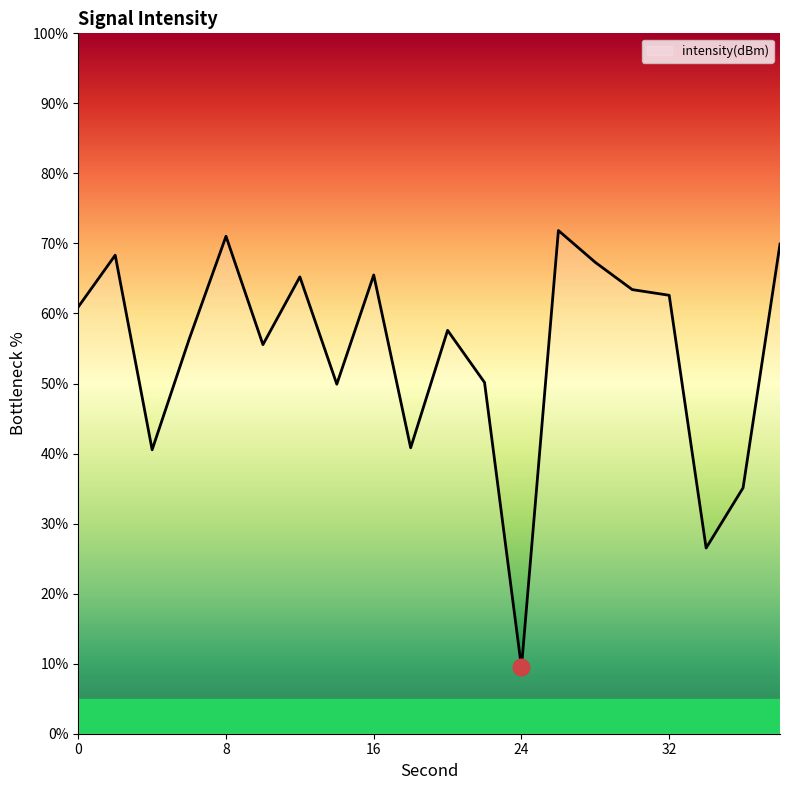

What is the smallest value displayed?

9.5